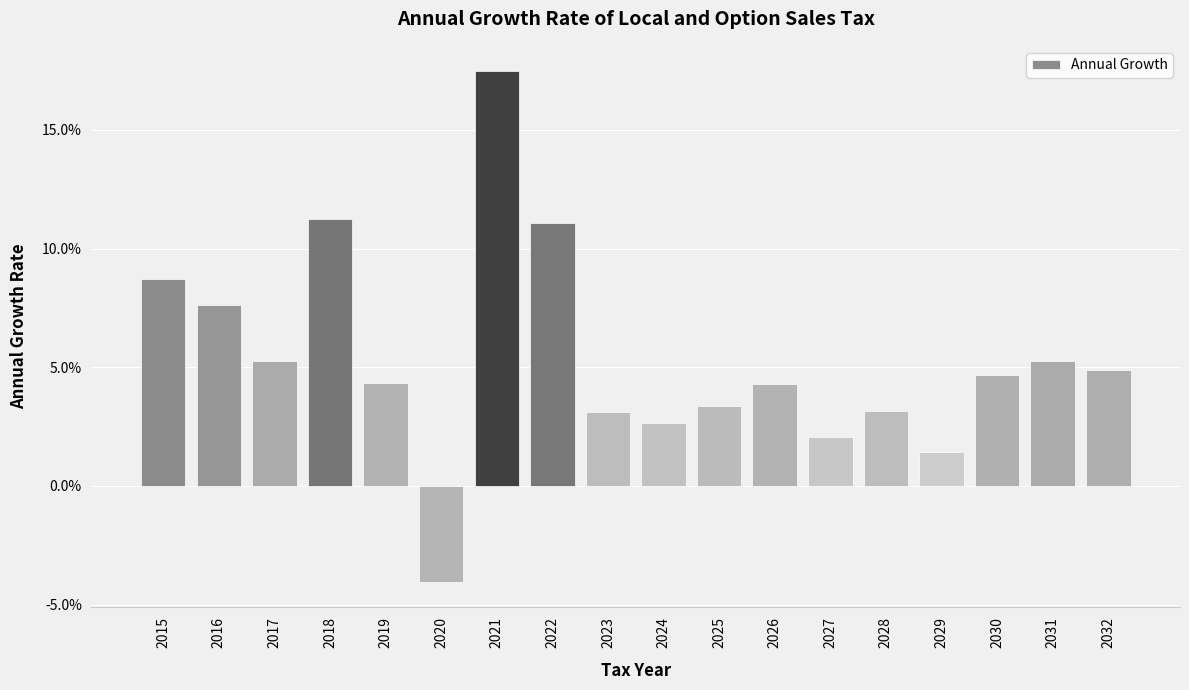

Does the chart contain any negative values?

Yes